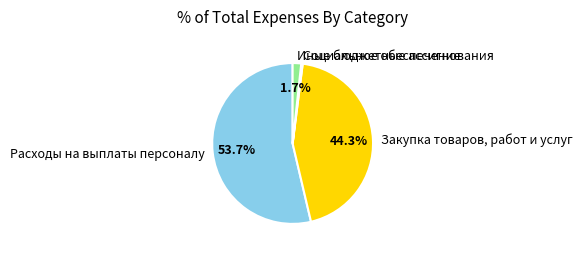

What portion of the pie excludes Закупка товаров, работ и услуг?

55.7%